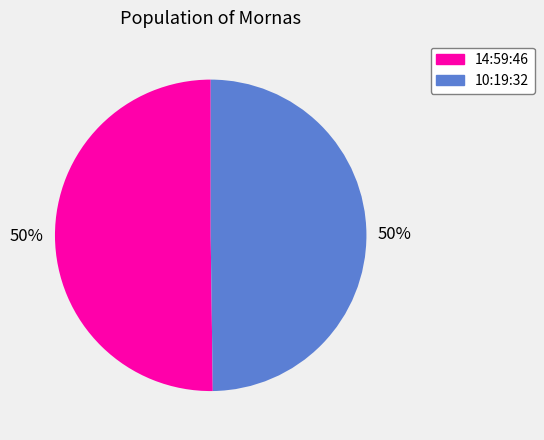

True or false: 14:59:46 accounts for 50% of the total.

True